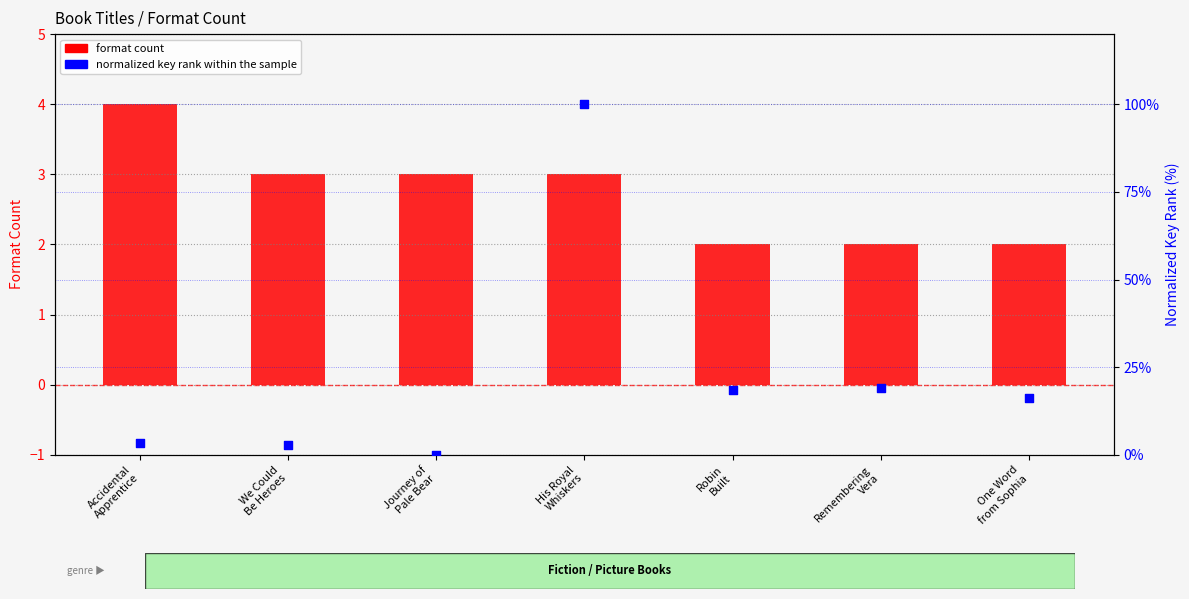

Which series reaches the maximum Y coordinate?

normalized key rank within the sample